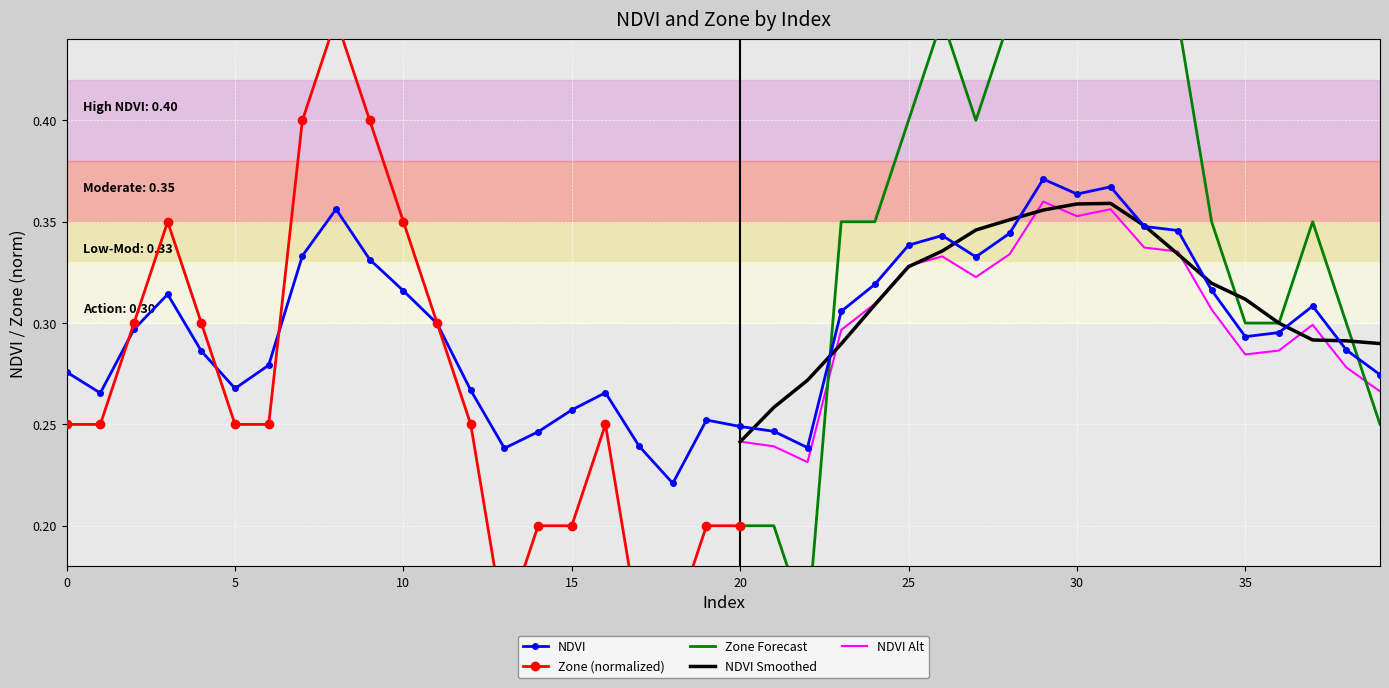

Count the values in the range 0 to 1.

40